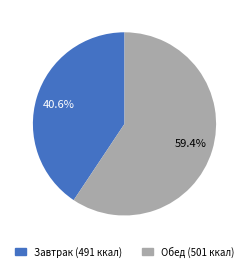

Is there a majority slice in this chart?

Yes